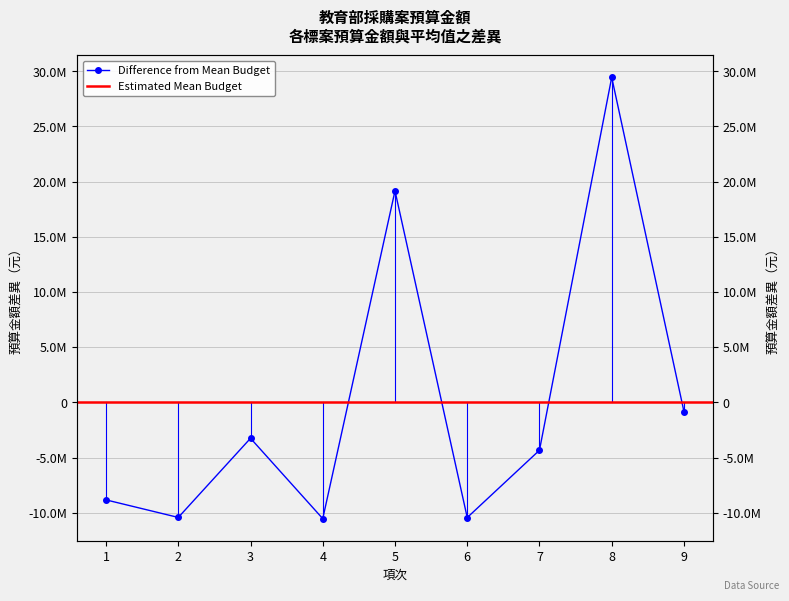

Reading left to right, transcribe all the data shown in this chart.

-8831431.6	-10421431.6	-3248147.6	-10531431.6	19168568.4	-10431431.6	-4331431.6	29452568.4	-825831.6